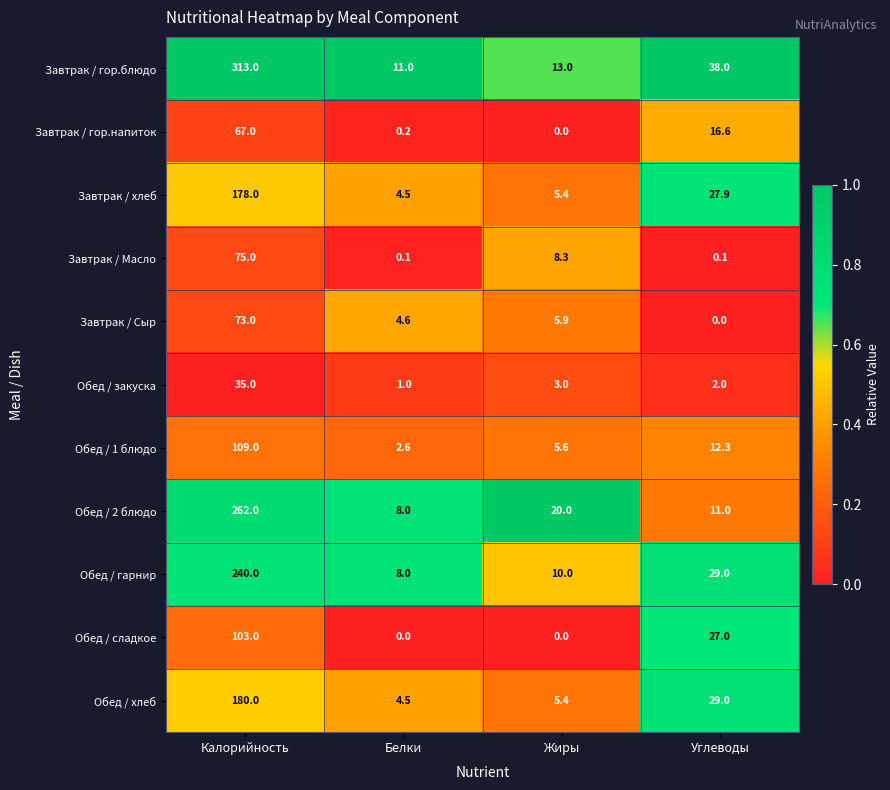

Rank the series by their maximum value, from lowest to highest.

Обед / закуска, Завтрак / гор.напиток, Завтрак / Сыр, Завтрак / Масло, Обед / сладкое, Обед / 1 блюдо, Завтрак / хлеб, Обед / хлеб, Обед / гарнир, Обед / 2 блюдо, Завтрак / гор.блюдо